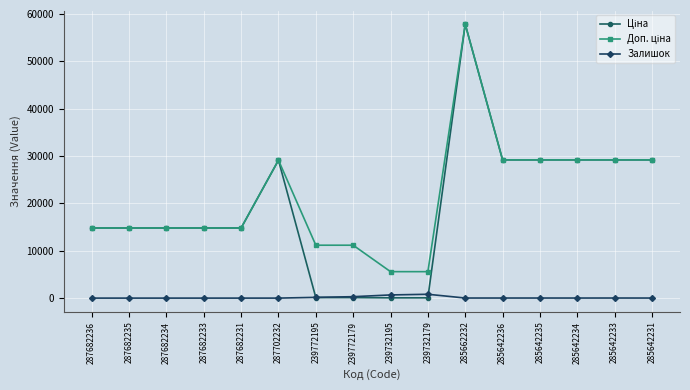

What is the total value across all series at 287682234?

29601.6